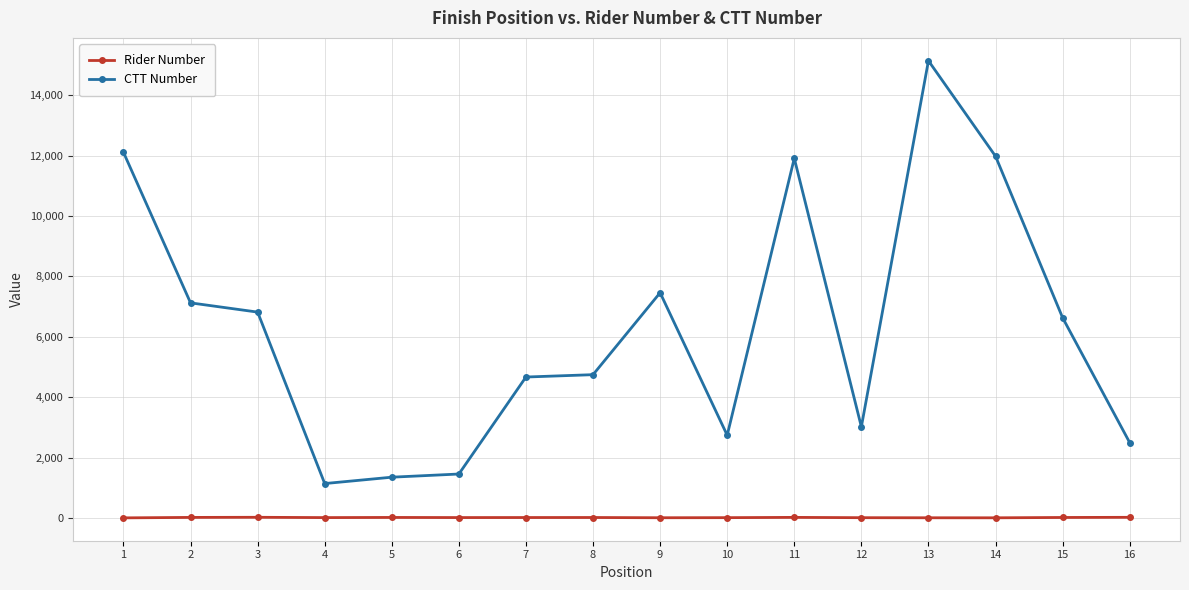

The value of Rider Number at 5 is 15. True or false?

True